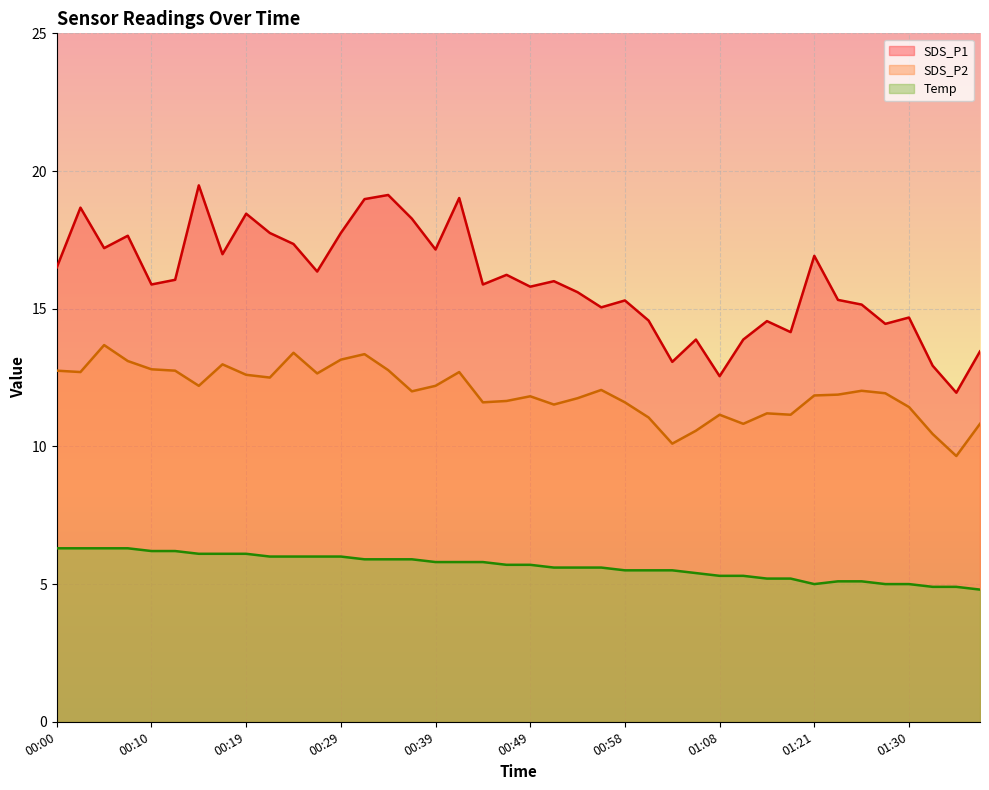

Rank the series by their maximum value, from highest to lowest.

SDS_P1, SDS_P2, Temp